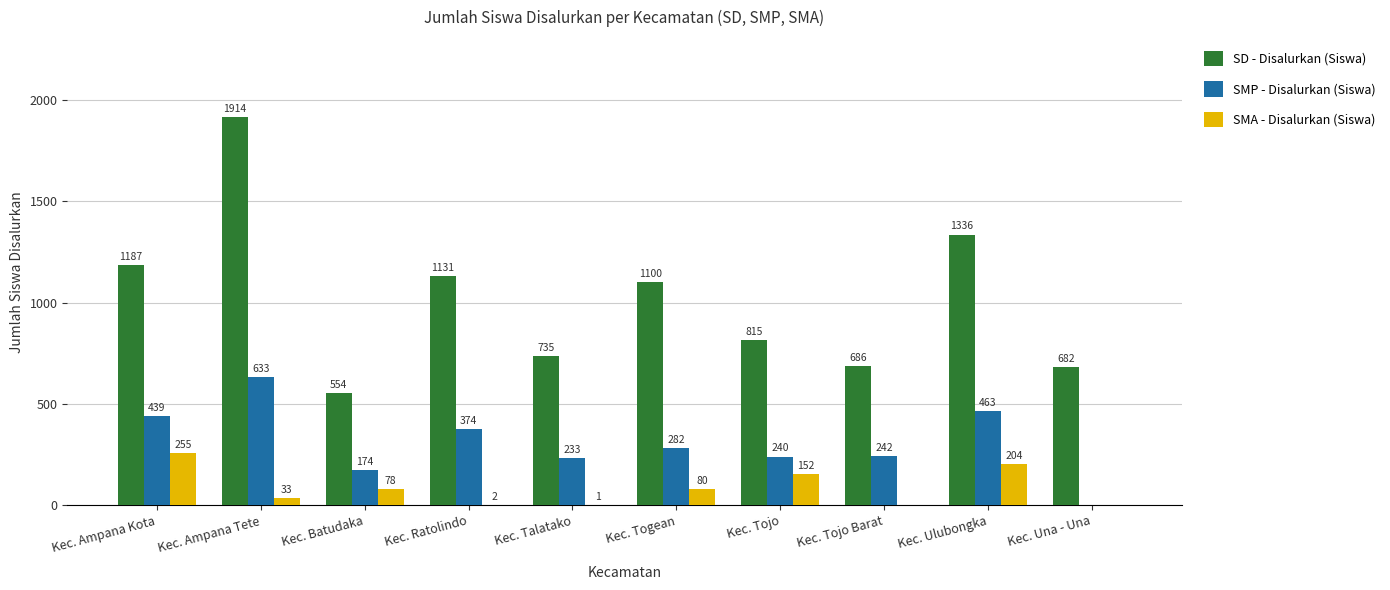

Is the value of SMP - Disalurkan (Siswa) at Kec. Ratolindo greater than the value of SD - Disalurkan (Siswa) at Kec. Ulubongka?

No